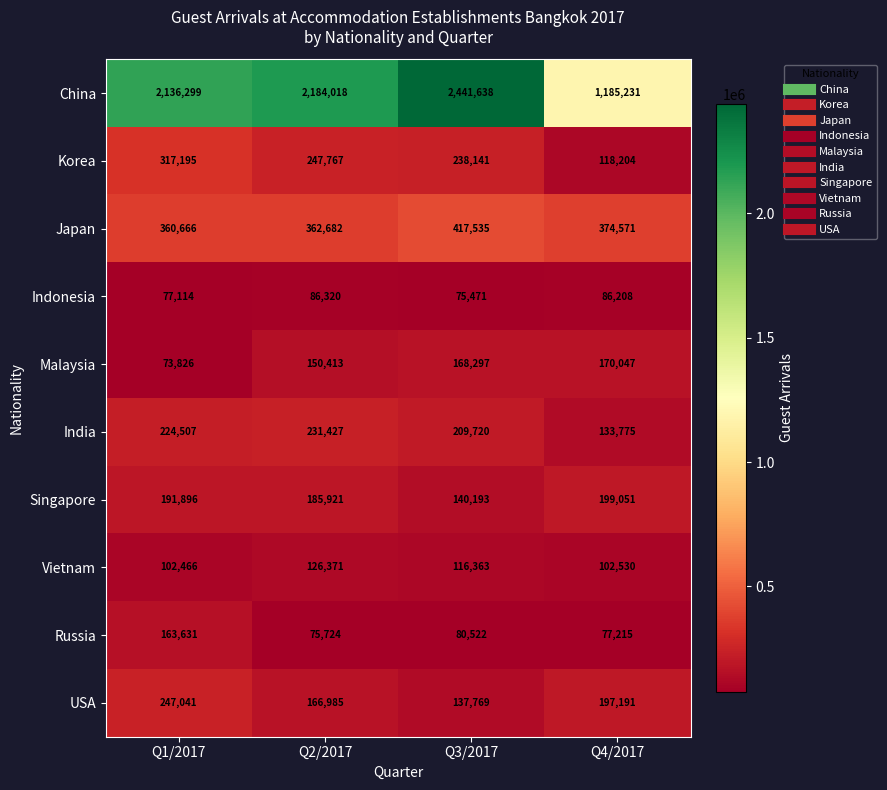

What is the spread (max minus min) of values at Q2/2017?

2108294